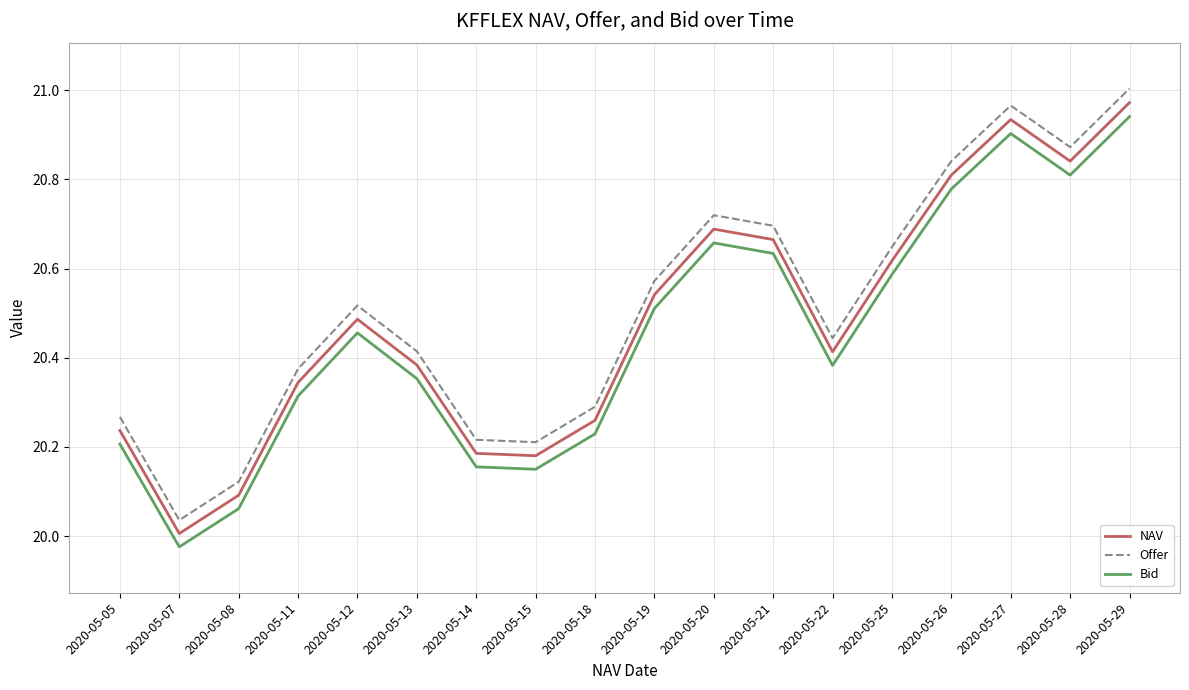

How many values in the Bid series are below 20?

1